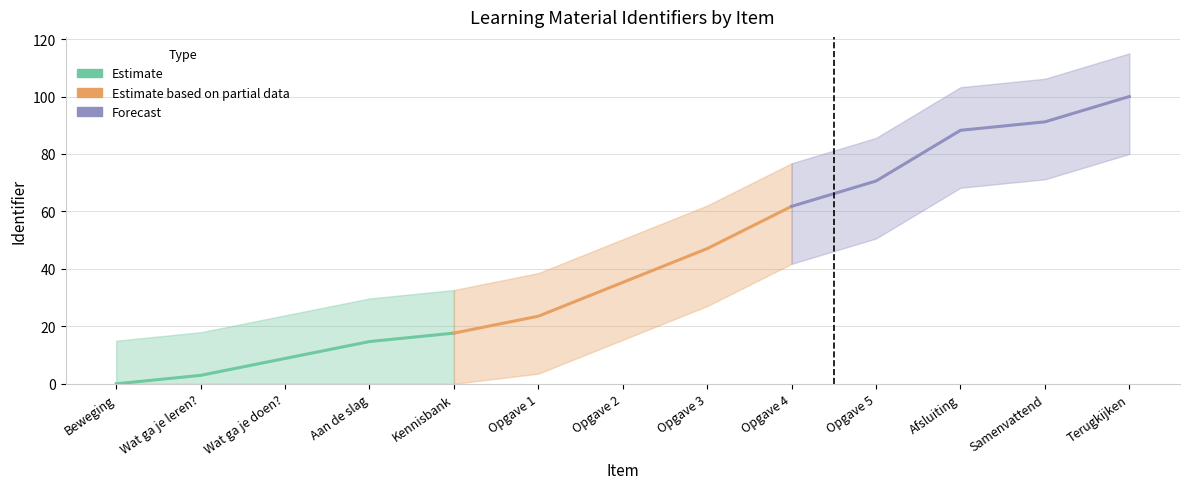

What is the difference between the Estimate based on partial data values at Opgave 4 and Opgave 3?

14.7